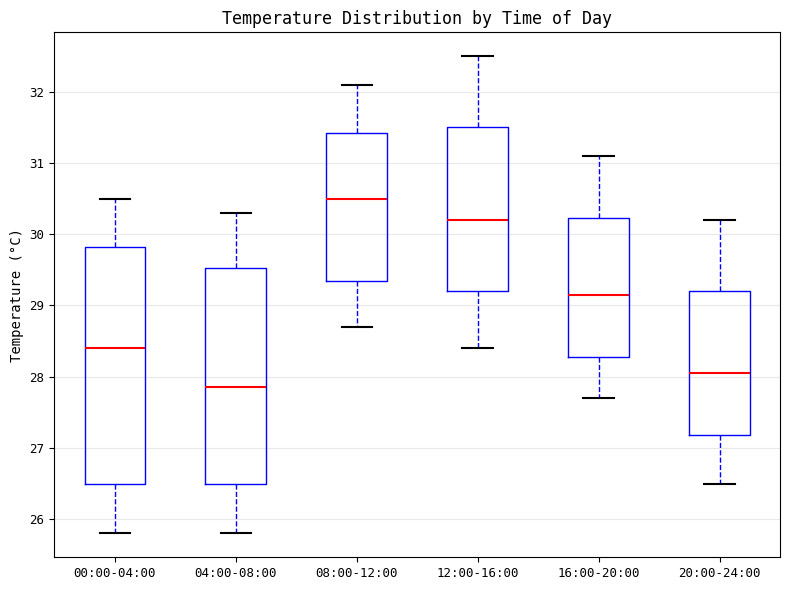

Reading left to right, read every box against the y-axis: the position of its median line, the range the box covers, and the ends of its whiskers. The values are not printed on the chart, so give them approximately, as read against the axis.

00:00-04:00: median 28.4, box 26.5 to 29.8, whiskers 25.8 to 30.5
04:00-08:00: median 27.9, box 26.5 to 29.5, whiskers 25.8 to 30.3
08:00-12:00: median 30.5, box 29.4 to 31.4, whiskers 28.7 to 32.1
12:00-16:00: median 30.2, box 29.2 to 31.5, whiskers 28.4 to 32.5
16:00-20:00: median 29.2, box 28.3 to 30.2, whiskers 27.7 to 31.1
20:00-24:00: median 28.1, box 27.2 to 29.2, whiskers 26.5 to 30.2